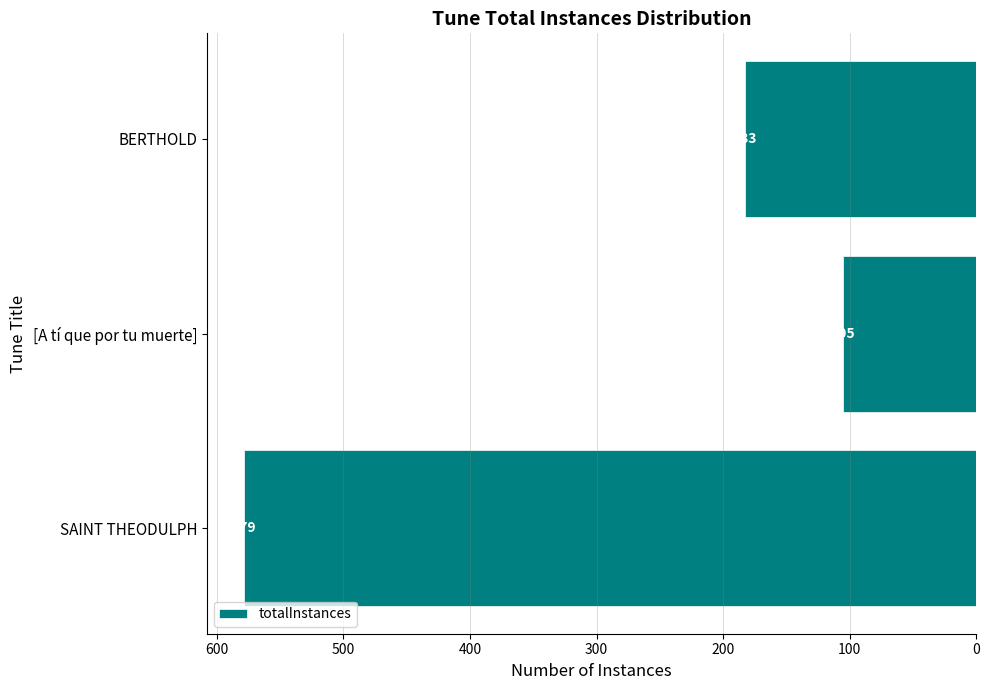

What is the sum of all values?

867